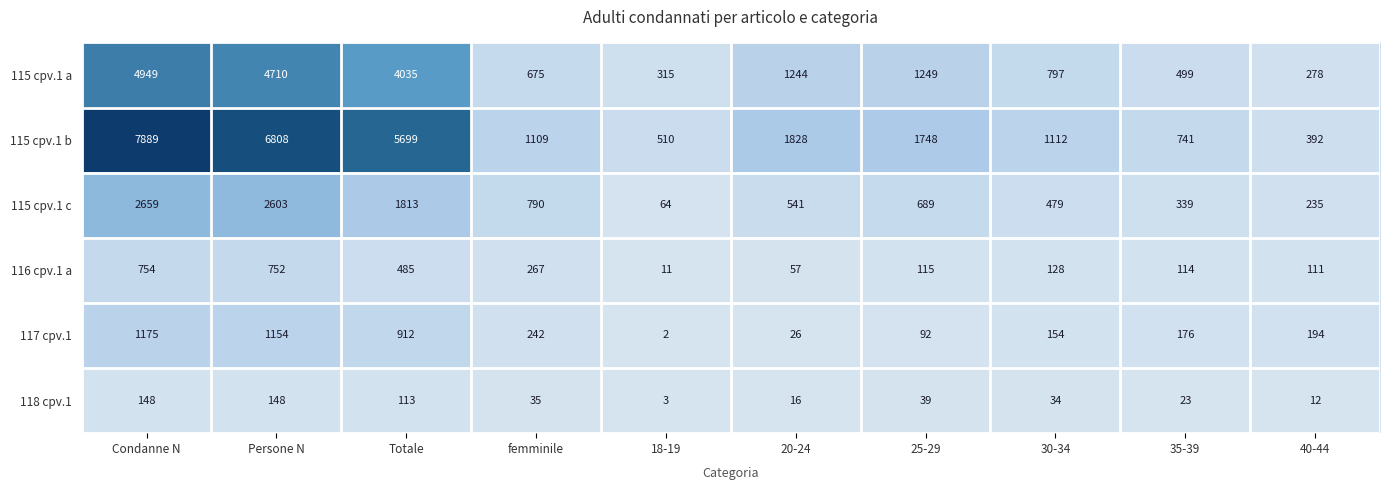

Which category has the highest value across all series?

Condanne N